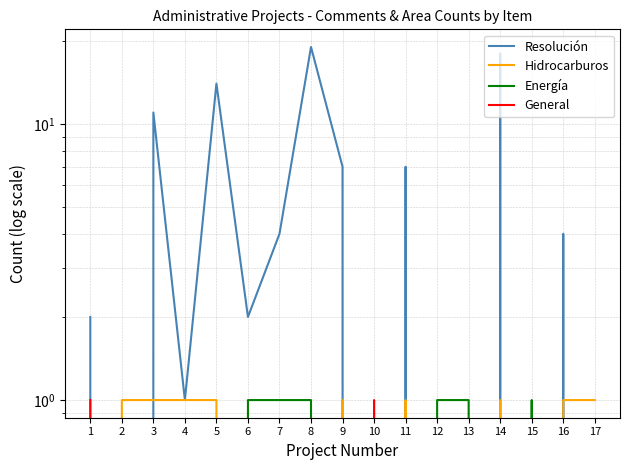

Reading left to right, transcribe all the data shown in this chart.

Resolución: 2	0	11	1	14	2	4	19	7	0	7	0	0	18	0	4	0
Hidrocarburos: 0	1	1	1	1	0	0	0	1	0	1	0	0	1	0	1	1
Energía: 0	0	0	0	0	1	1	1	0	0	0	1	1	0	1	0	0
General: 1	0	0	0	0	0	0	0	0	1	0	0	0	0	0	0	0